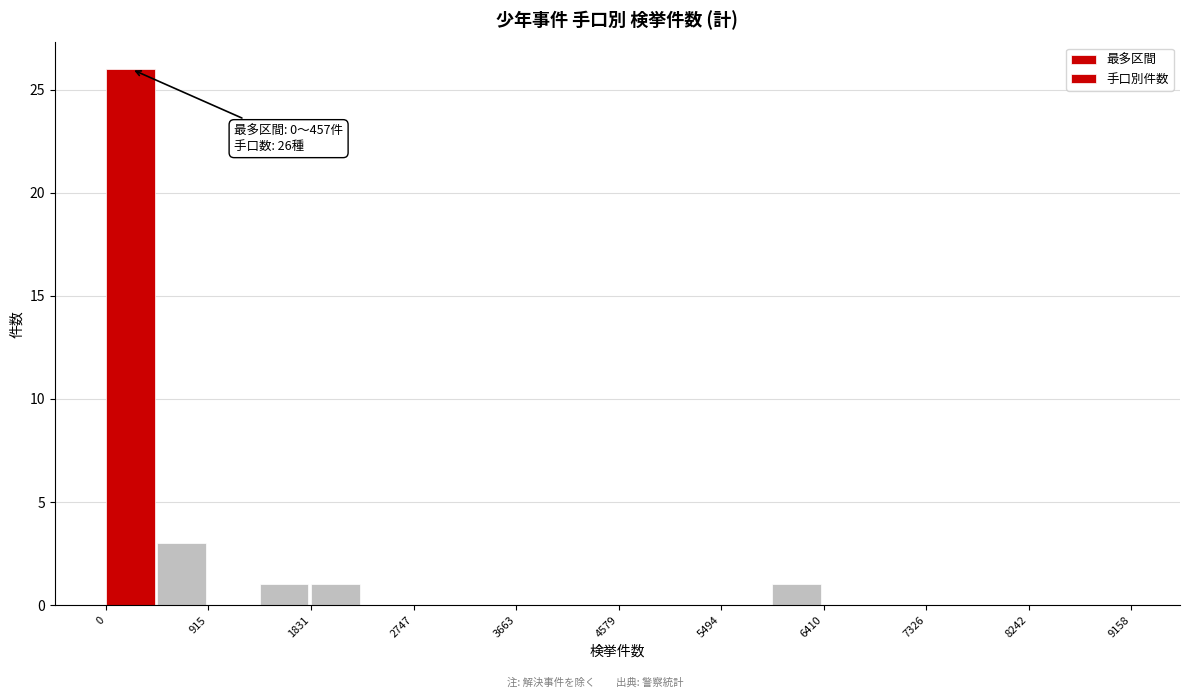

Which range on the x-axis has the tallest bar?

0 to 500